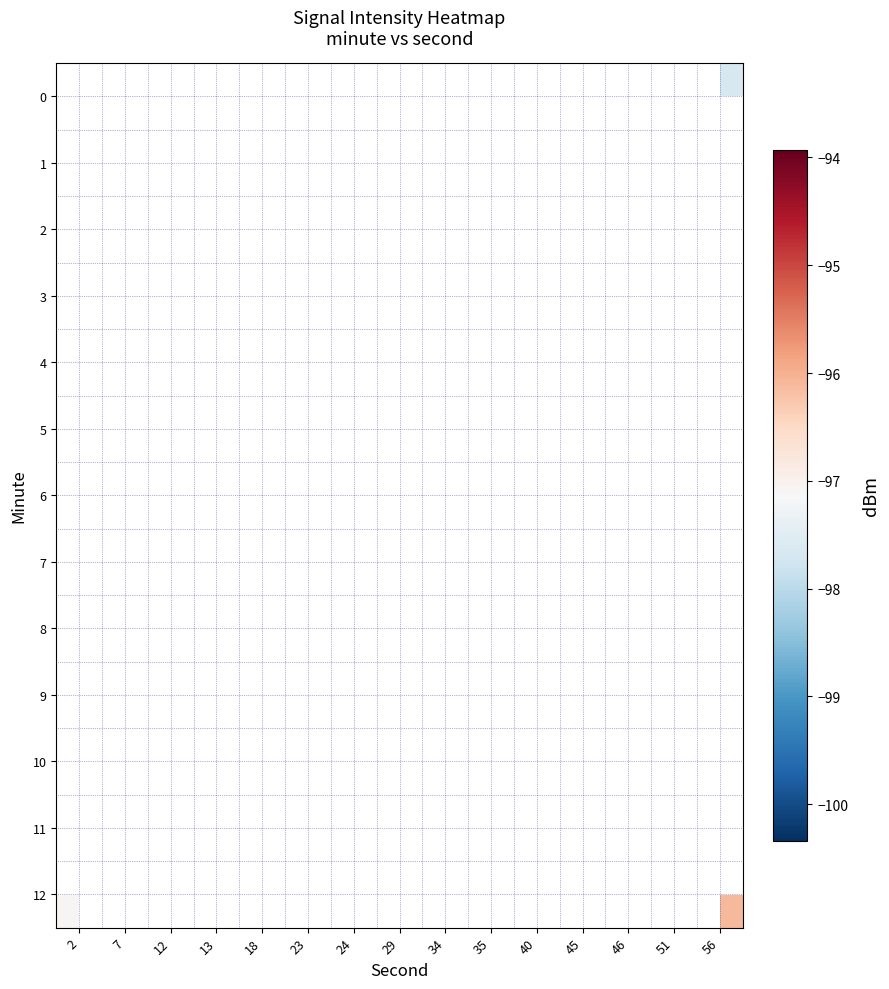

List the series in order of their overall mean, highest first.

0, 1, 2, 3, 4, 5, 6, 7, 8, 9, 10, 11, 12